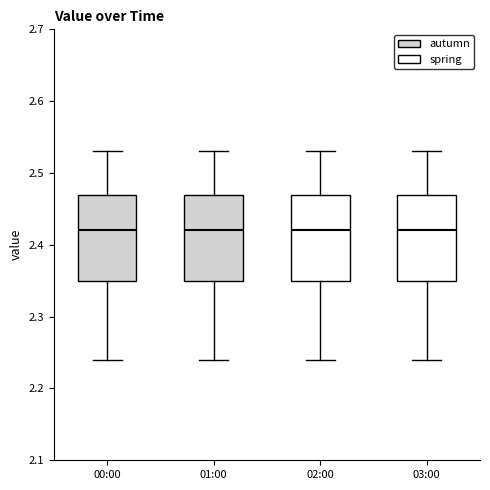

Where does the median line of the box for 00:00 sit on the y-axis? The values are not printed on the chart, so give them approximately, as read against the axis.

2.42